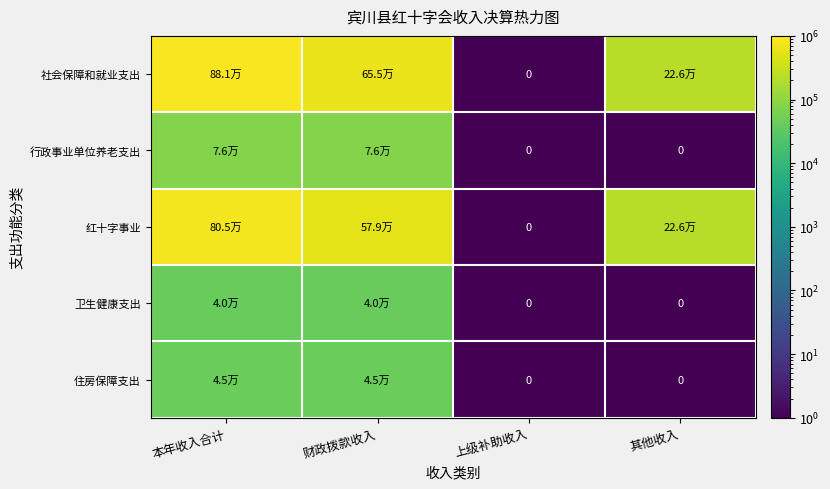

Is it true that 住房保障支出 equals 44964.0 at 本年收入合计?

True